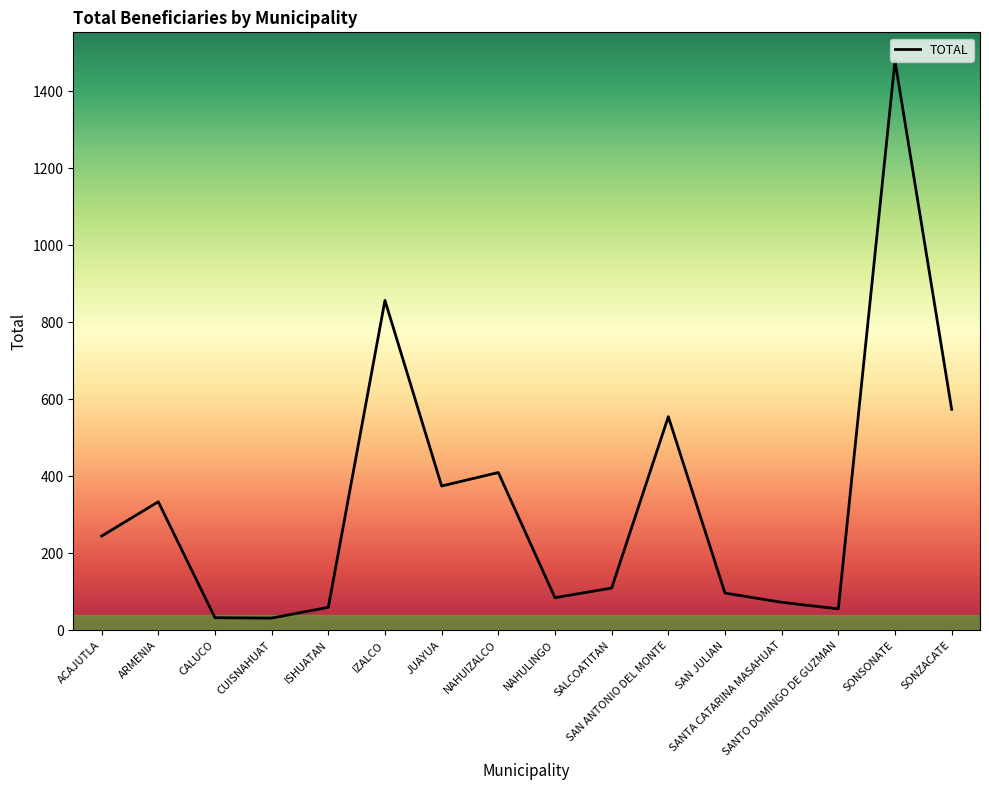

True or false: the data shows 77 at ACAJUTLA.

False